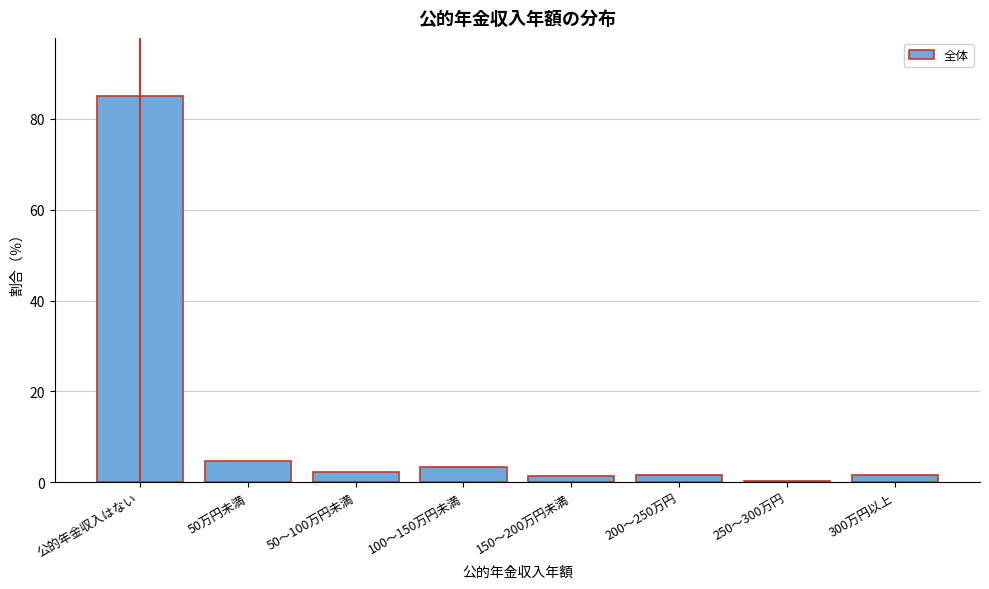

True or false: the data shows 1.3 at 150～200万円未満.

True